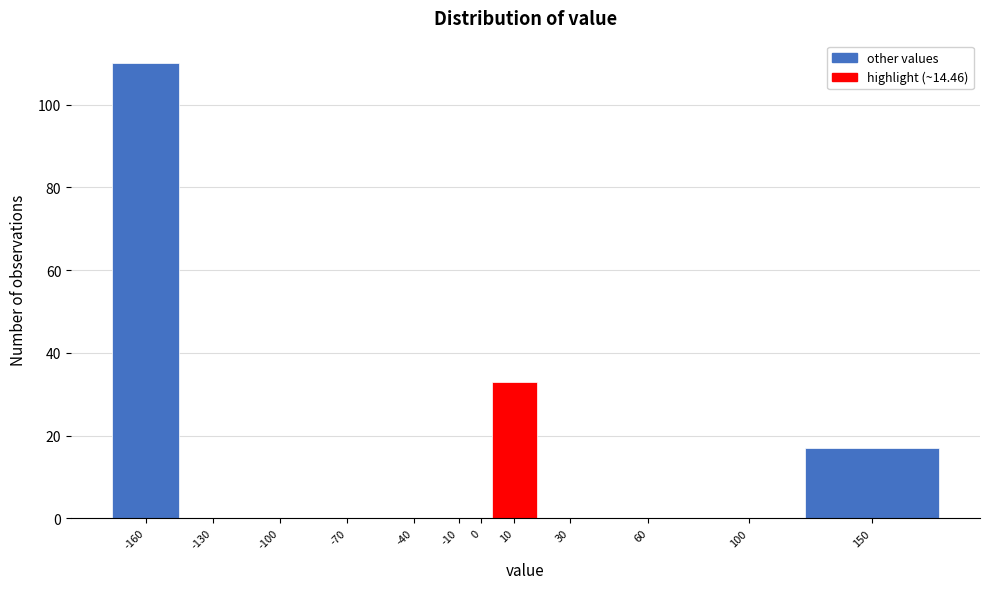

Reading left to right, extract all data points from this chart.

-160=110	-130=0	-100=0	-70=0	-40=0	-10=0	0=0	10=33	30=0	60=0	100=0	150=17